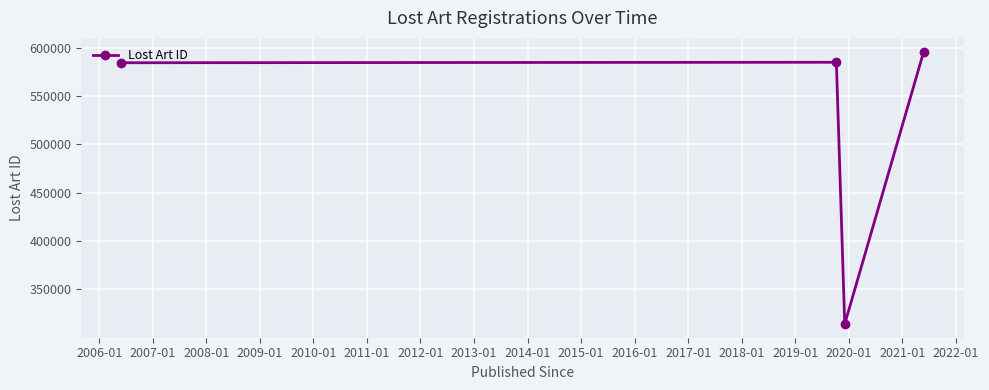

What is the value of the 2nd point from the left?

584874